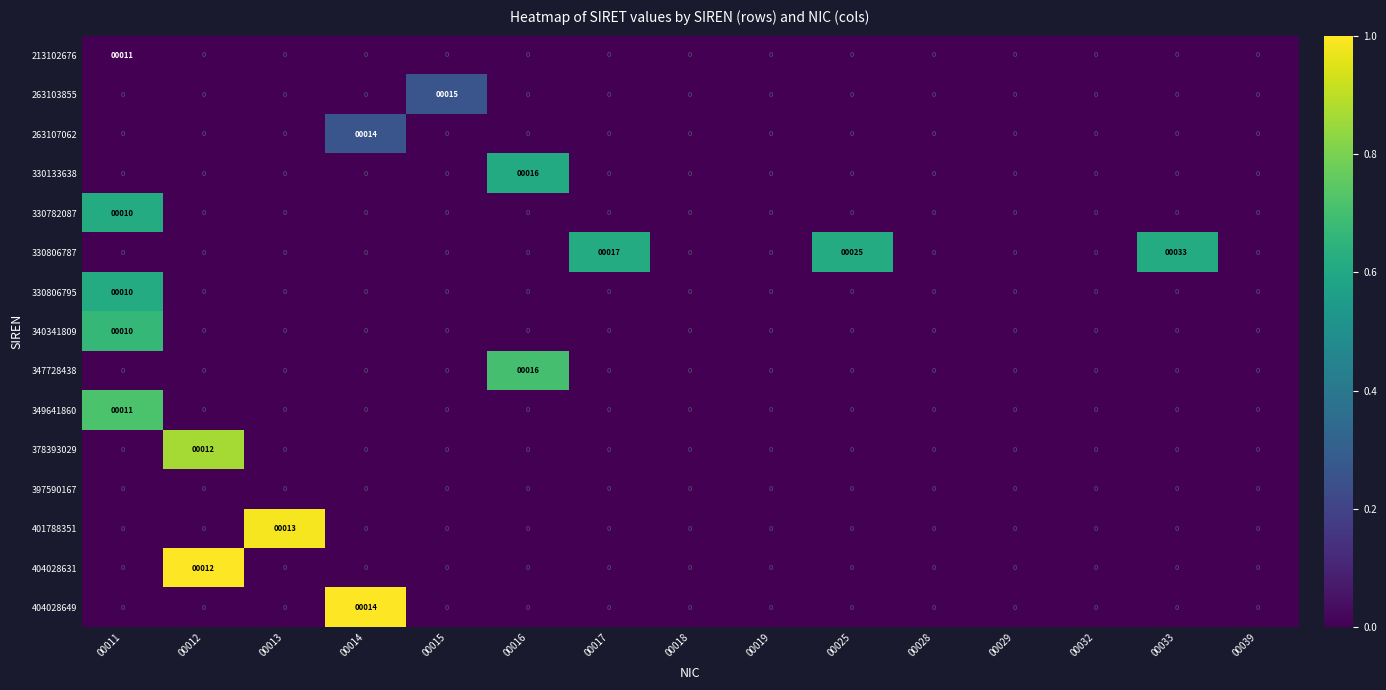

The 401788351 series shows 4 at 00029. True or false?

False